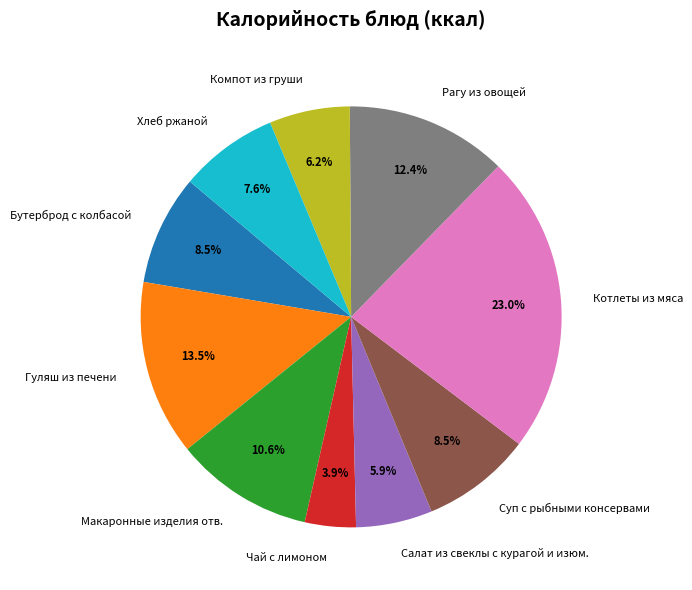

What portion of the pie excludes Рагу из овощей?

87.6%